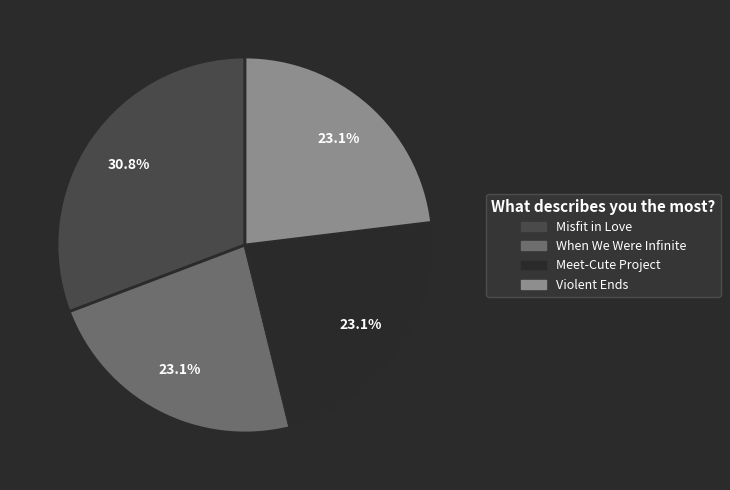

How many segments does this pie chart have?

4